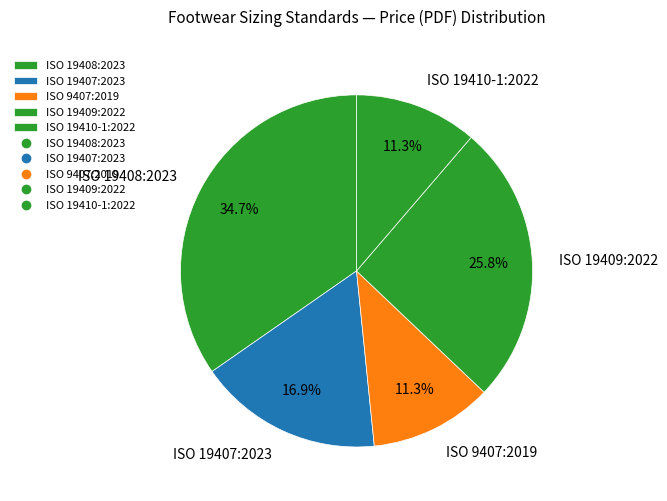

What is the largest slice in the pie chart?

ISO 19408:2023